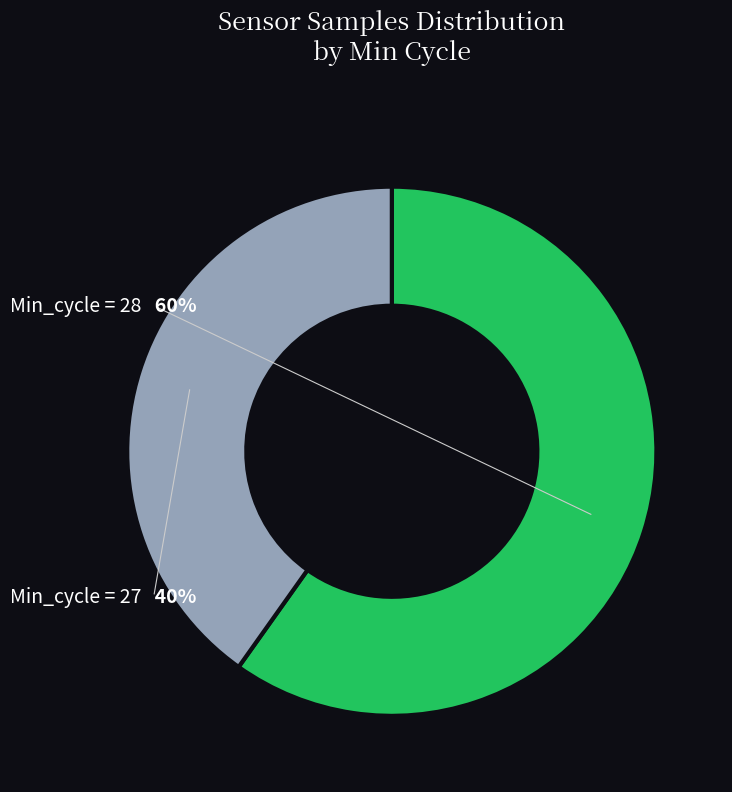

True or false: 27 accounts for 1% of the total.

False